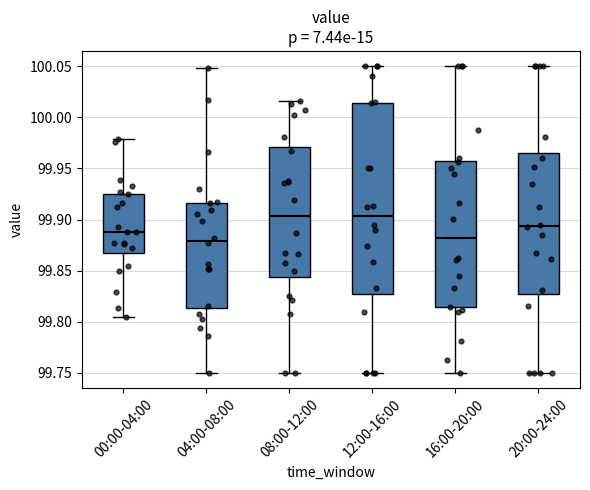

Where does the median line of the box for 04:00-08:00 sit on the y-axis? The values are not printed on the chart, so give them approximately, as read against the axis.

99.880